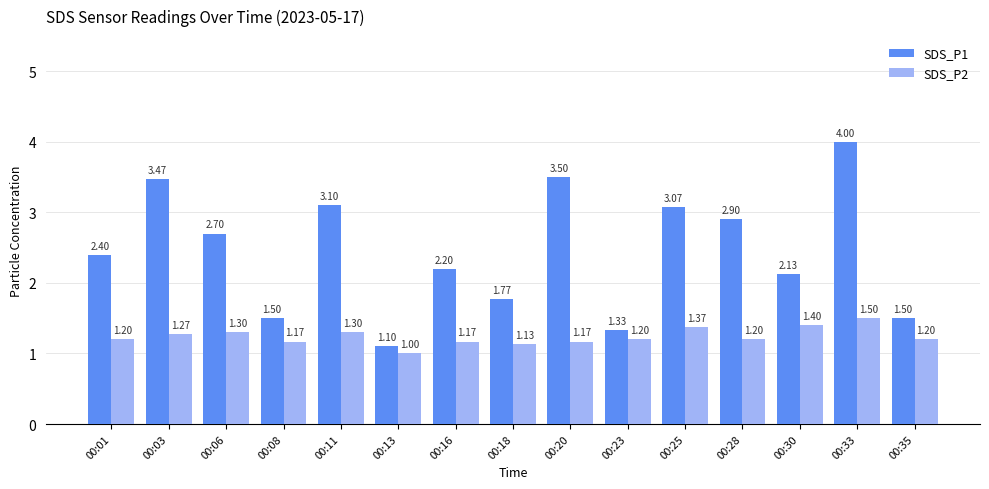

Is it true that SDS_P1 equals 1.8 at 00:13?

False